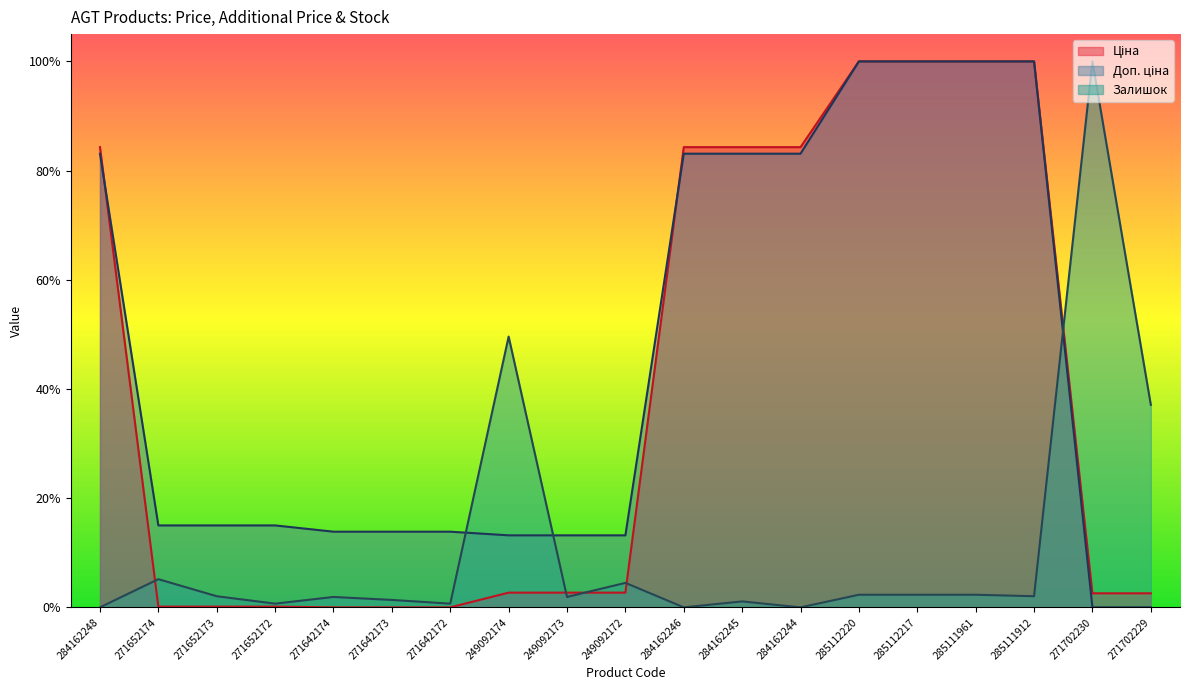

What is the difference between the highest and lowest values at 271642174?

0.1